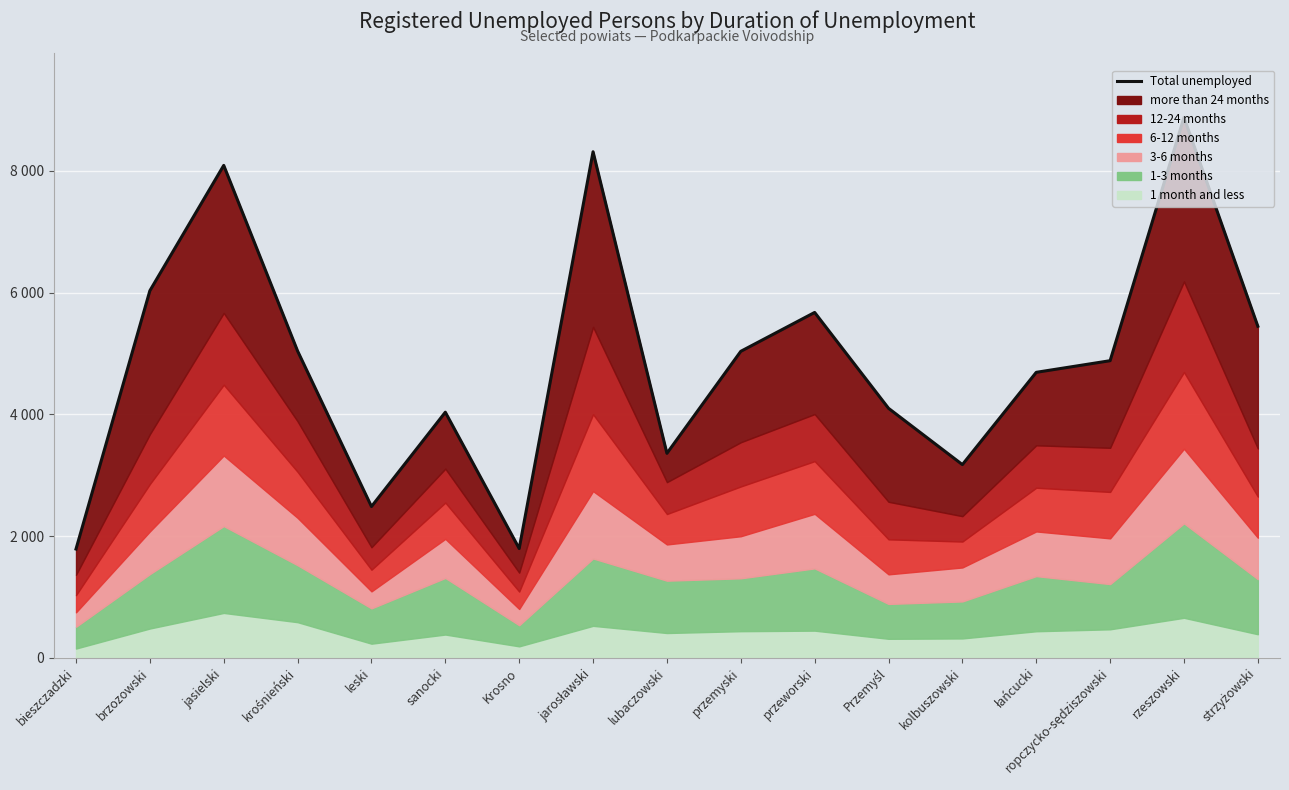

Where does the data first go above 4882?

brzozowski